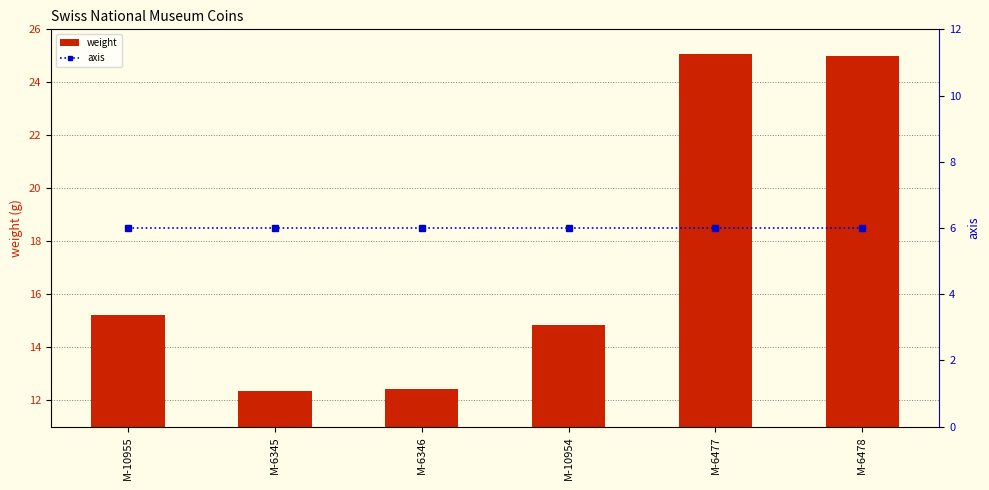

What is the value of the axis bar at the 3rd from the left?

6.0